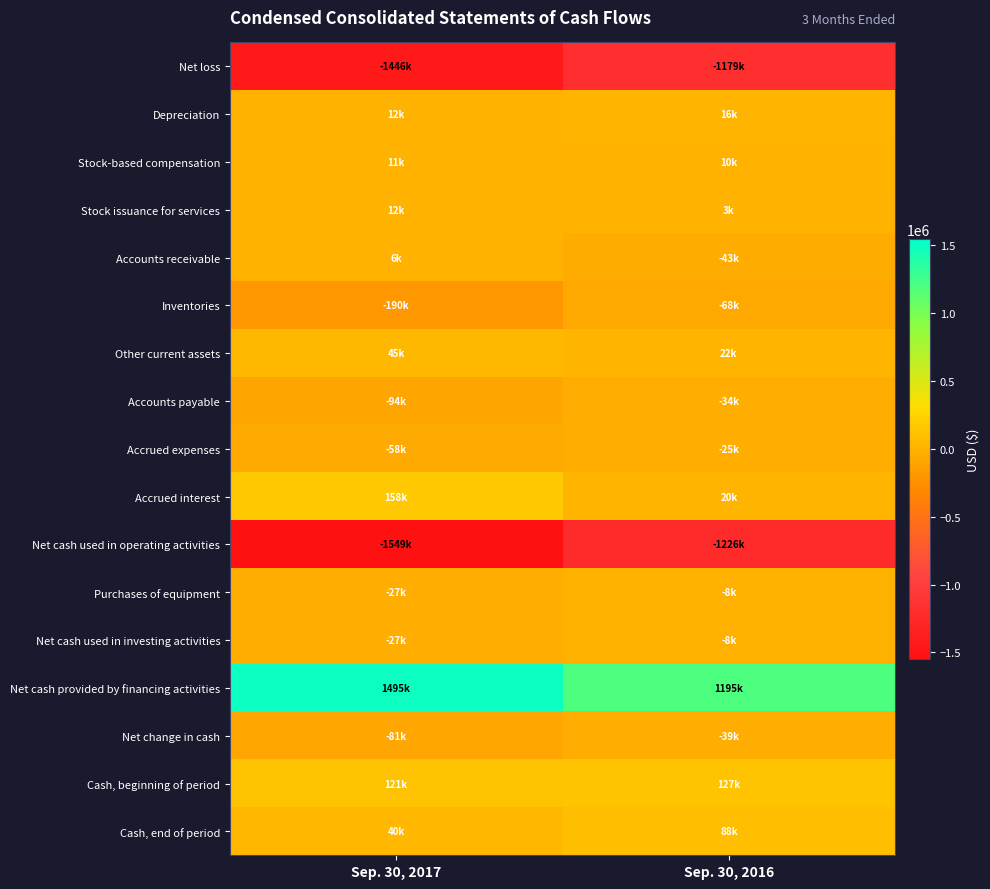

What is the total value across all series at Sep. 30, 2017?

-1572000